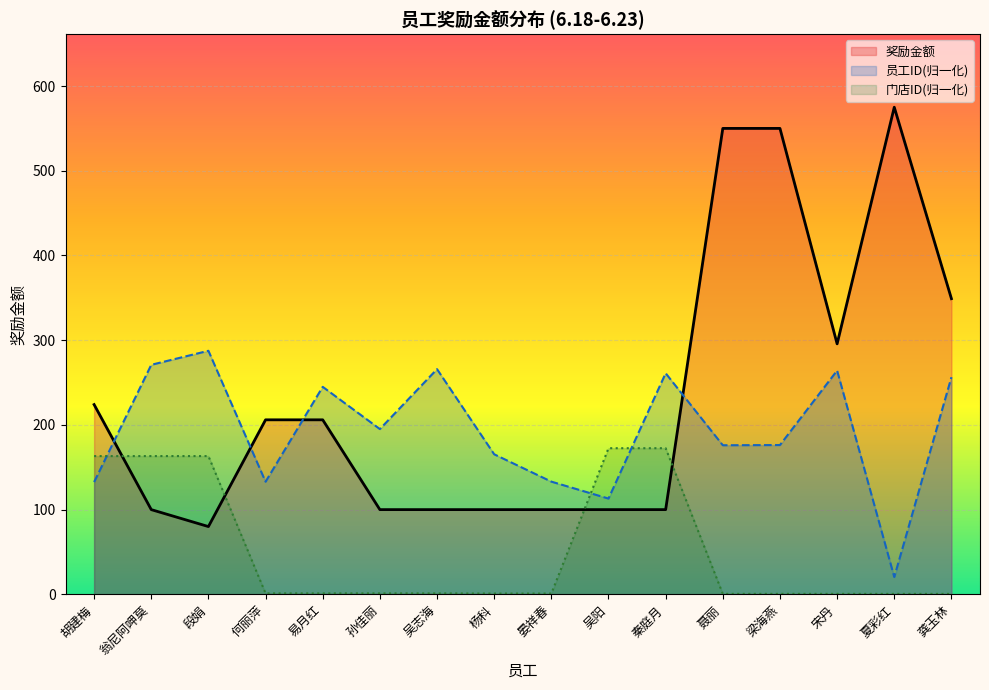

Reading right to left, extract all data points from this chart.

奖励金额_line: 龚玉林=349.0	夏彩红=575.0	宋丹=295.7	梁海燕=550.0	聂丽=550.0	秦庭月=100.0	吴阳=100.0	晏祥春=100.0	杨科=100.0	吴志海=100.0	孙佳丽=100.0	易月红=206.0	何丽萍=206.0	段娟=80.0	翁尼阿呷莫=100.0	胡建梅=224.0
员工ID_line: 龚玉林=256.3	夏彩红=20.4	宋丹=264.2	梁海燕=176.2	聂丽=176.0	秦庭月=261.0	吴阳=113.1	晏祥春=133.0	杨科=165.3	吴志海=265.8	孙佳丽=195.1	易月红=244.9	何丽萍=132.9	段娟=287.5	翁尼阿呷莫=270.9	胡建梅=132.5
门店ID_line: 龚玉林=0.5	夏彩红=0.5	宋丹=0.5	梁海燕=0.5	聂丽=0.5	秦庭月=172.5	吴阳=172.5	晏祥春=0.9	杨科=0.9	吴志海=1.1	孙佳丽=1.1	易月红=1.1	何丽萍=1.1	段娟=163.2	翁尼阿呷莫=163.2	胡建梅=163.2